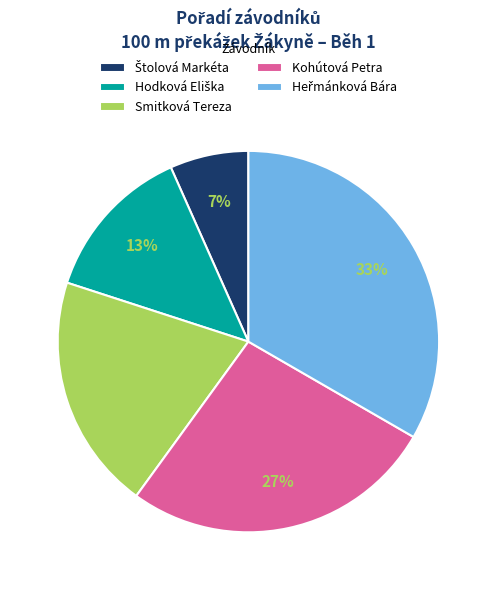

To the nearest percent, what is the average slice percentage?

20%